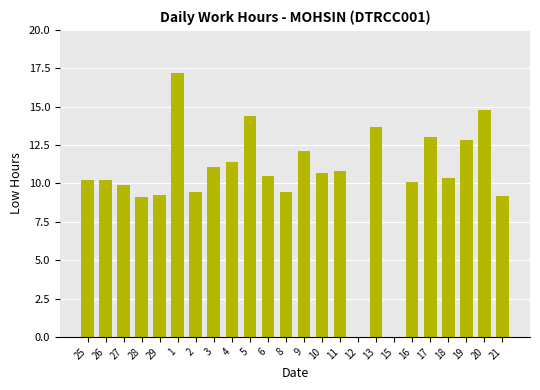

The value at 17 is 7.0. True or false?

False